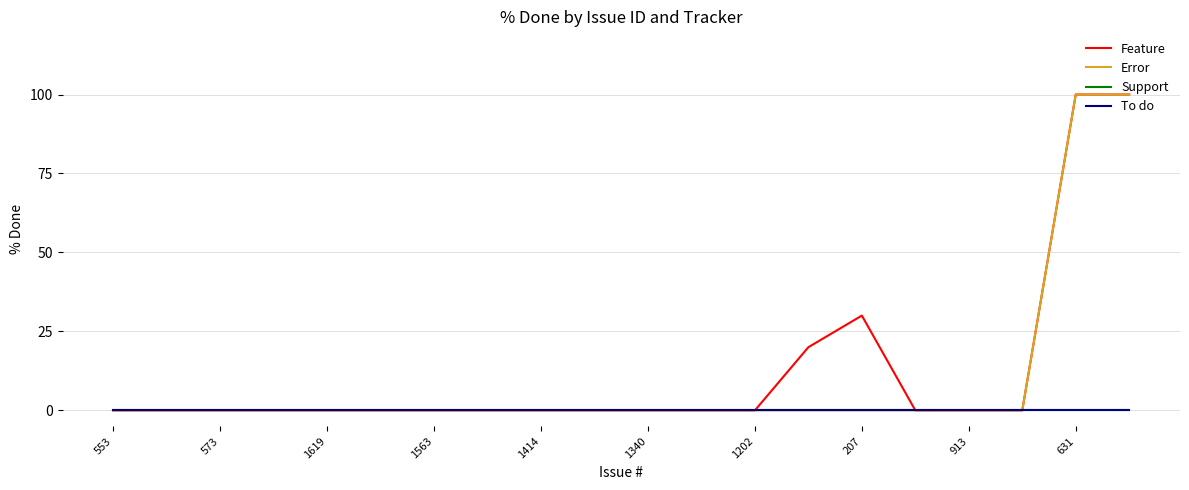

True or false: Feature and To do cross at least once.

False